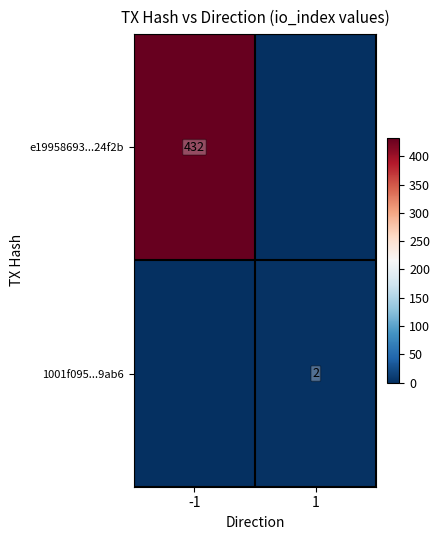

Is the value of 1001f095...9ab6 at 1 greater than the value of e19958693...24f2b at -1?

No